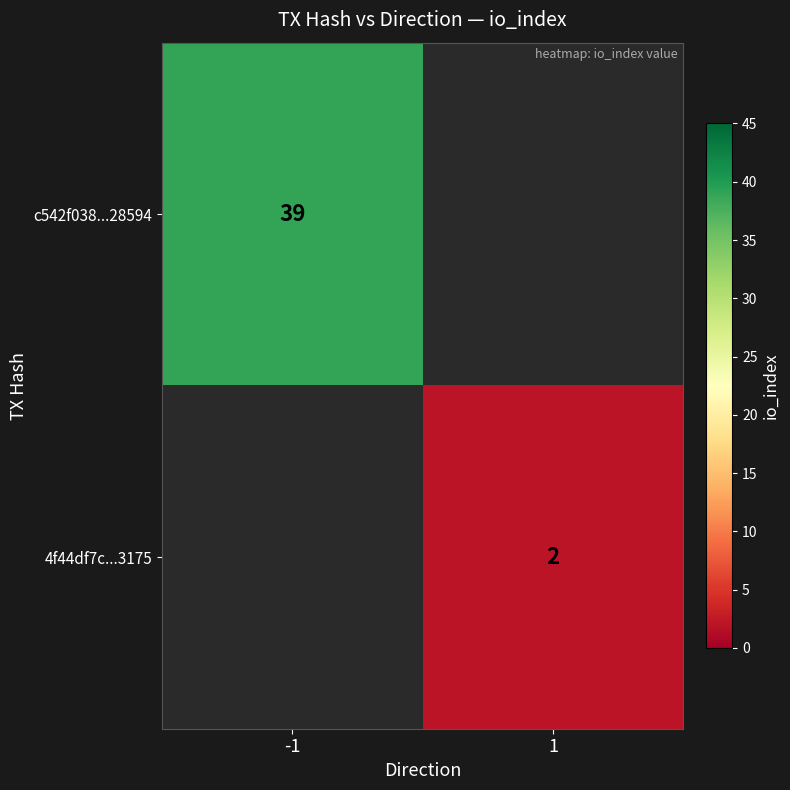

The 4f44df7c...3175 series shows 3 at 1. True or false?

False